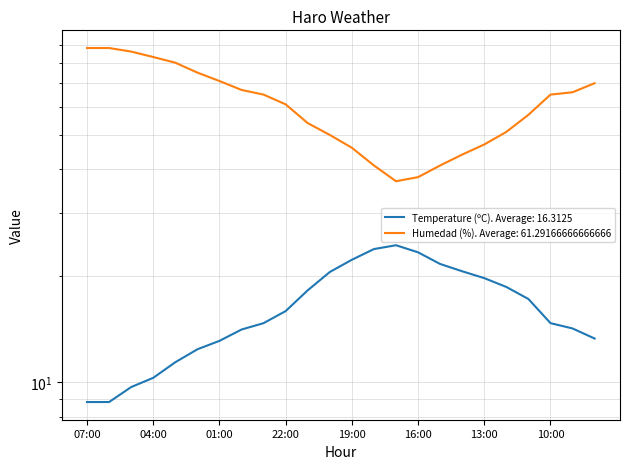

Is the value of Temperature (ºC) at 02:00 greater than the value of Humedad (%) at 07:00?

No